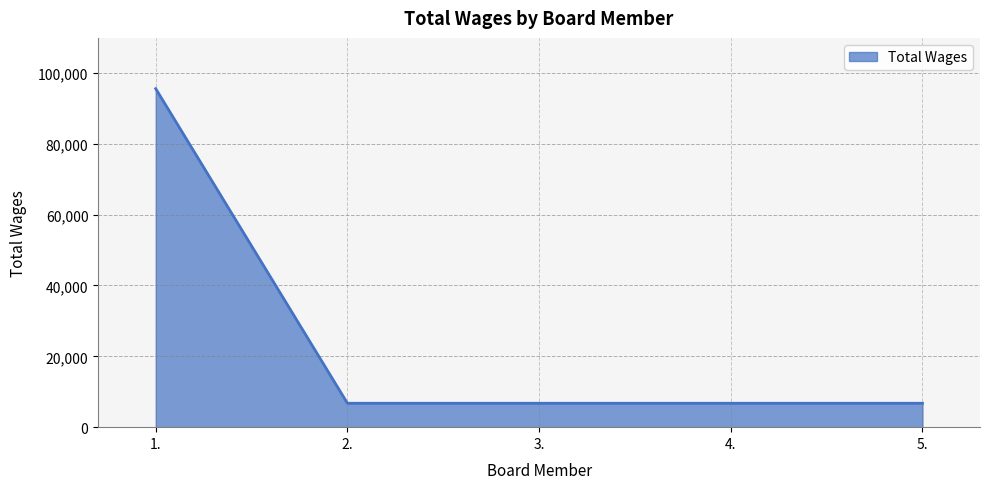

What is the approximate value at 5., to the nearest 50?

6750